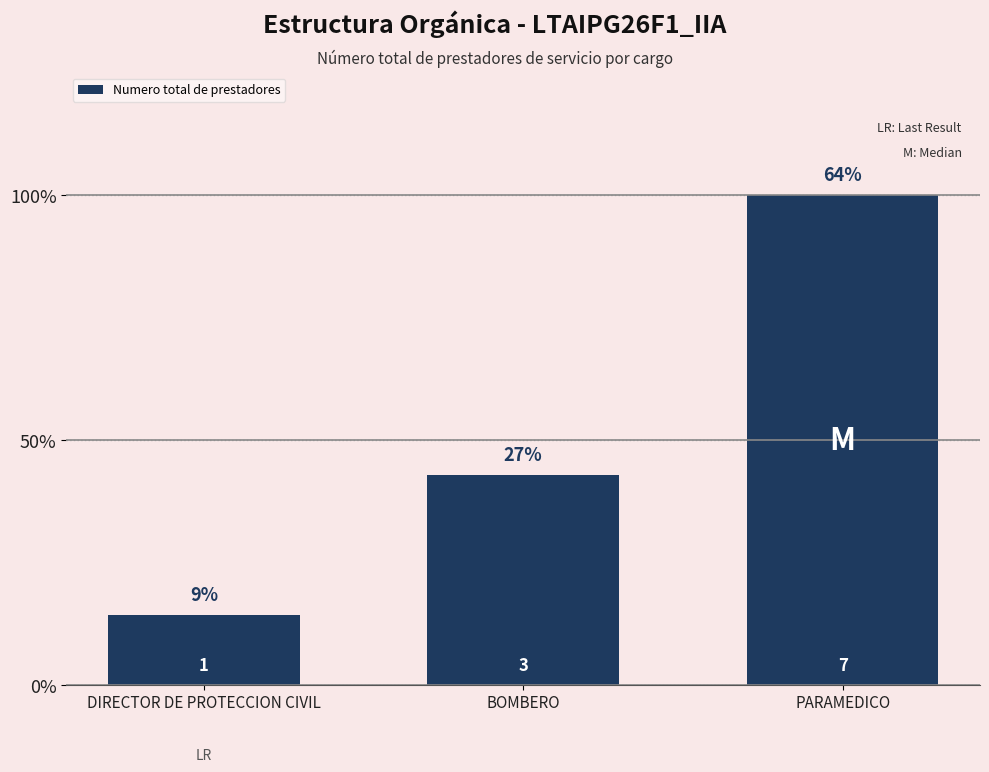

What is the value of the 3rd bar from the left?

7